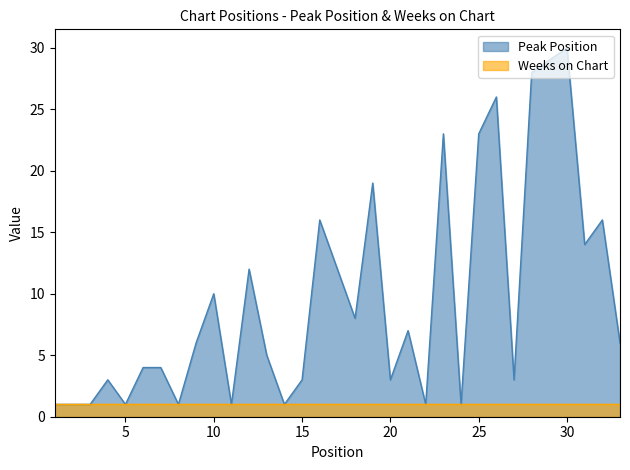

True or false: there are more than 2 points higher than both neighbors.

True